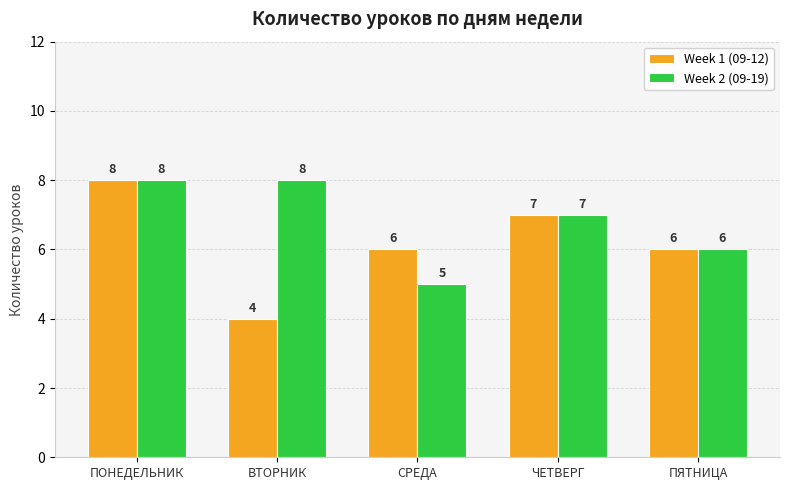

Reading right to left, list all the values displayed in this chart.

Week 1 (09-12): 6	7	6	4	8
Week 2 (09-19): 6	7	5	8	8